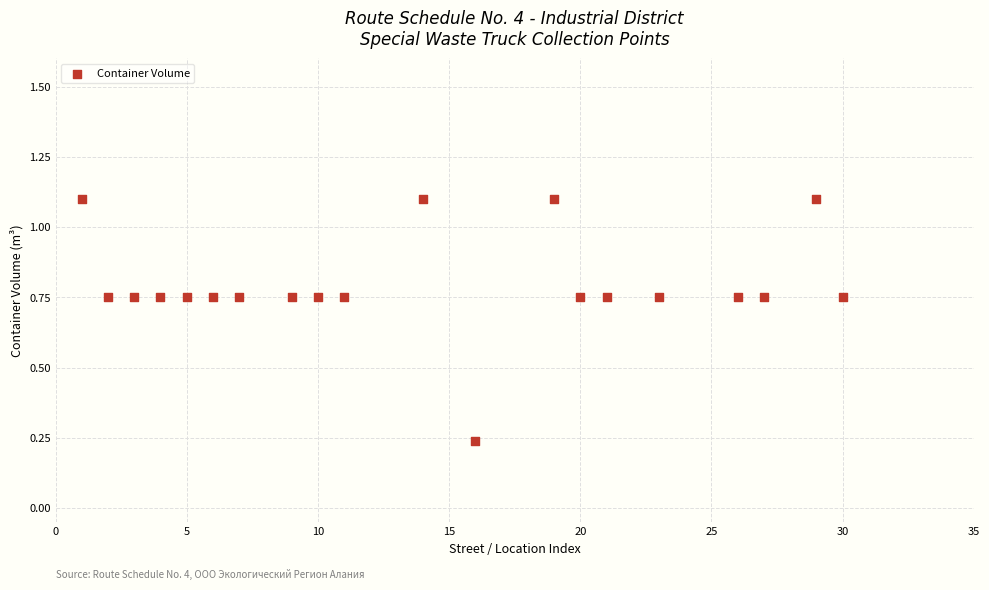

What is the range of X values (max minus min)?

29.0